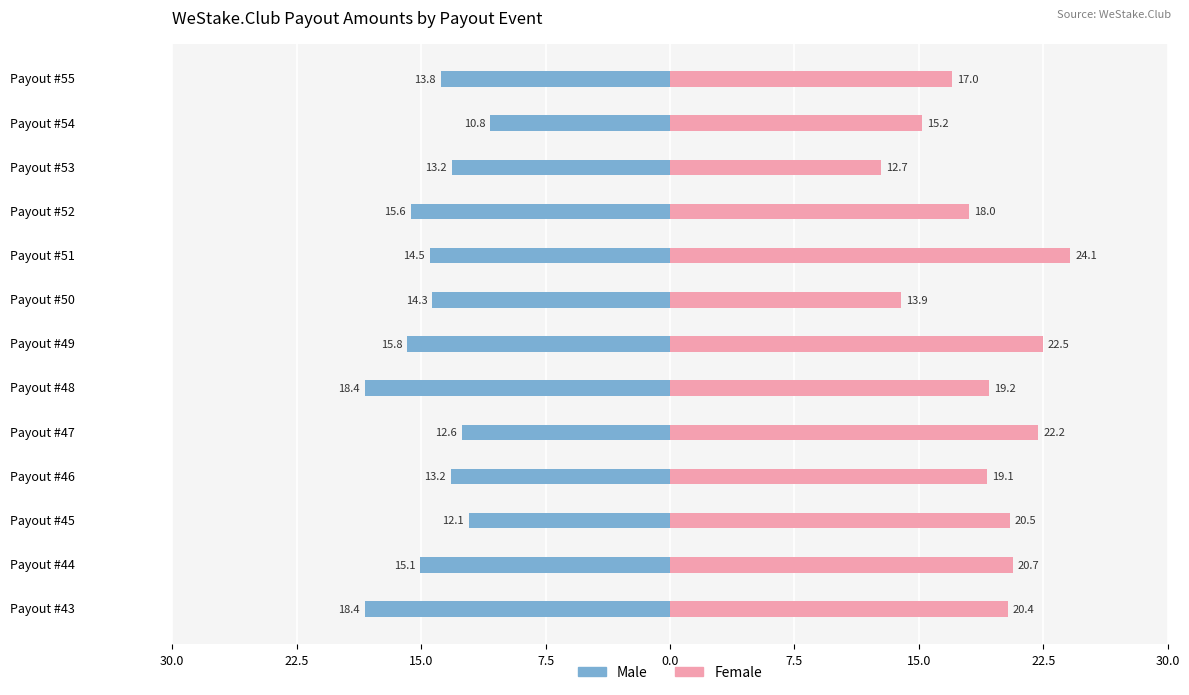

What is the value of the Female bar at the 5th from the left?

22.2